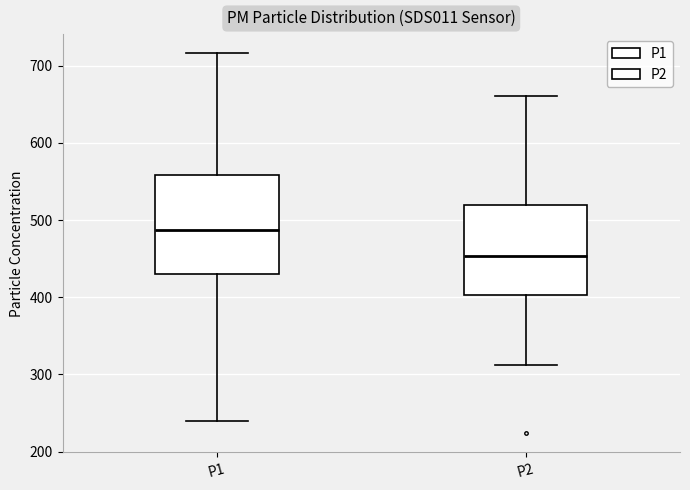

Where does the upper whisker of the box for P2 end on the y-axis? The values are not printed on the chart, so give them approximately, as read against the axis.

660